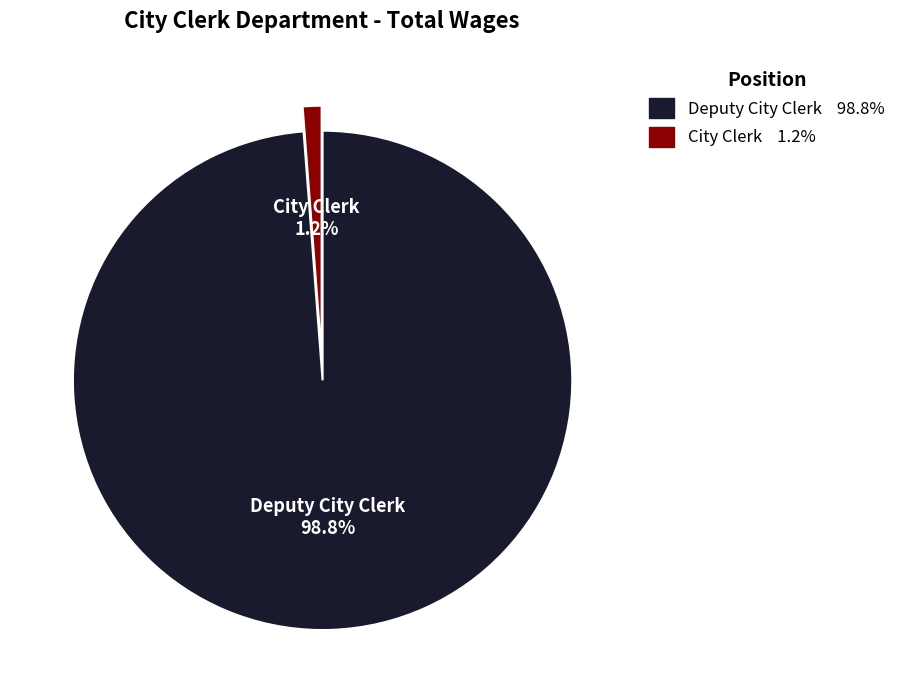

Which category has the biggest portion of the pie?

Deputy City Clerk